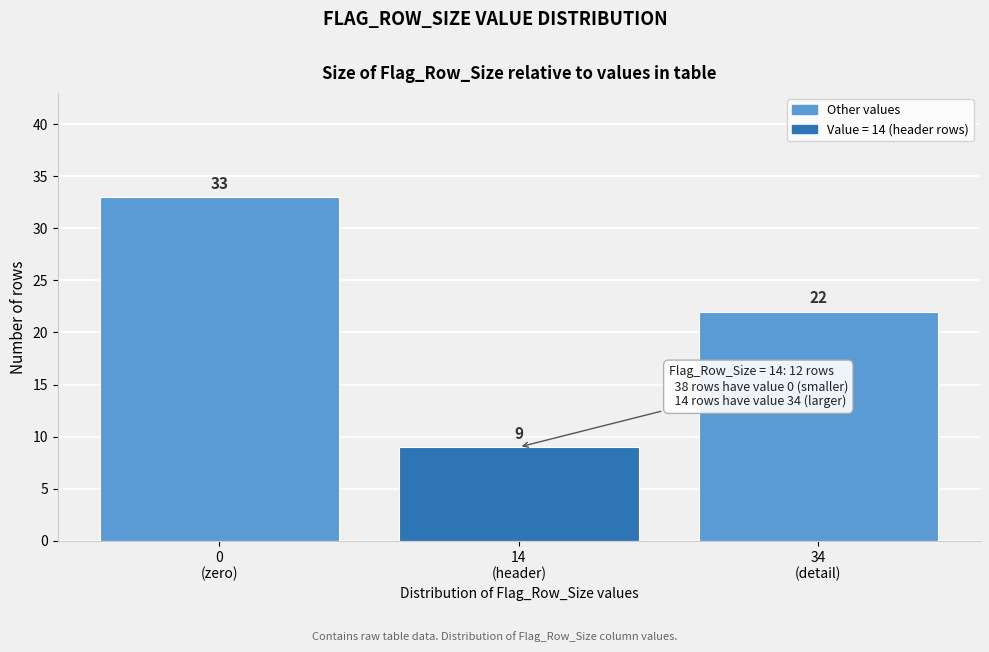

Reading left to right, list all the values displayed in this chart.

33	9	22